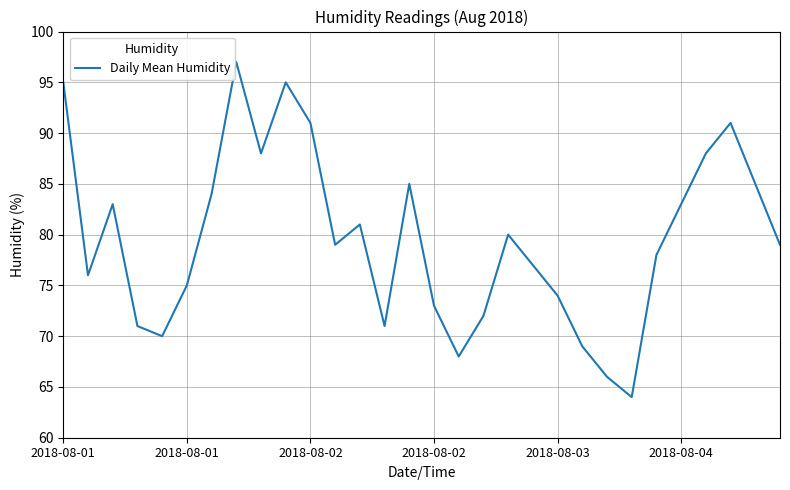

What is the difference between the maximum and minimum values?

33